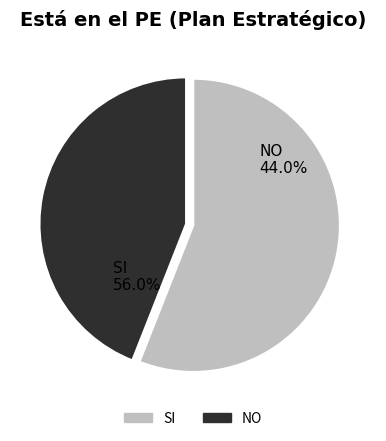

How many segments does this pie chart have?

2